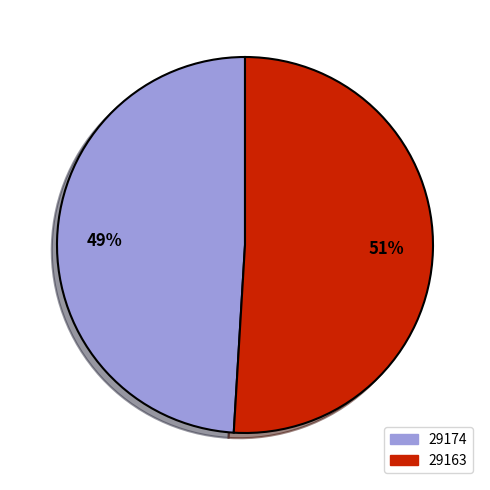

Combined, do 29174 and 29163 account for over 50%?

Yes